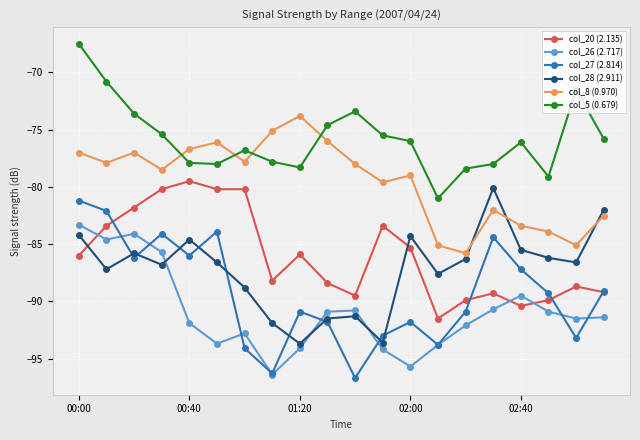

What is the value of the col_20 (2.135) point at the 14th from the left?

-91.5